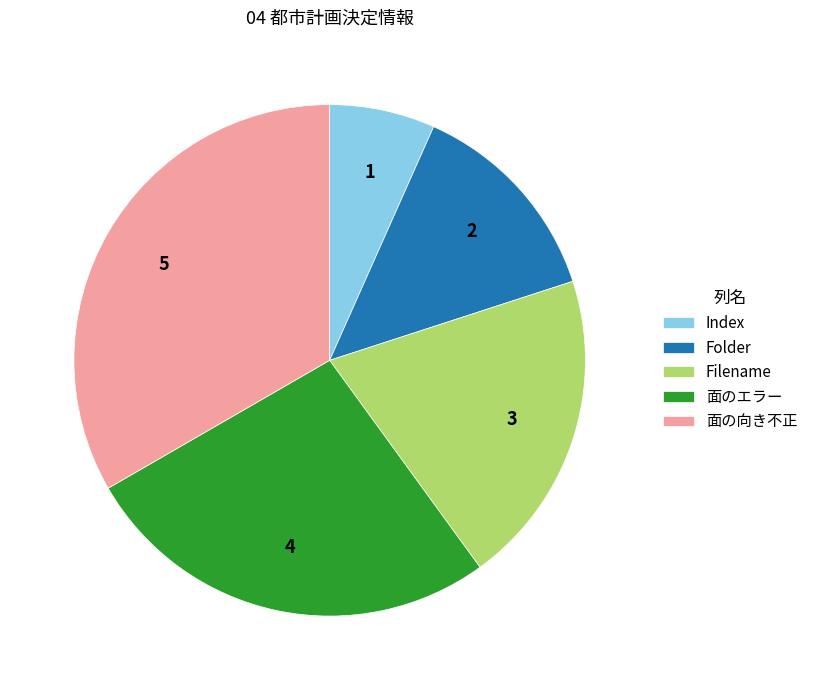

Which category has the smallest portion of the pie?

Index